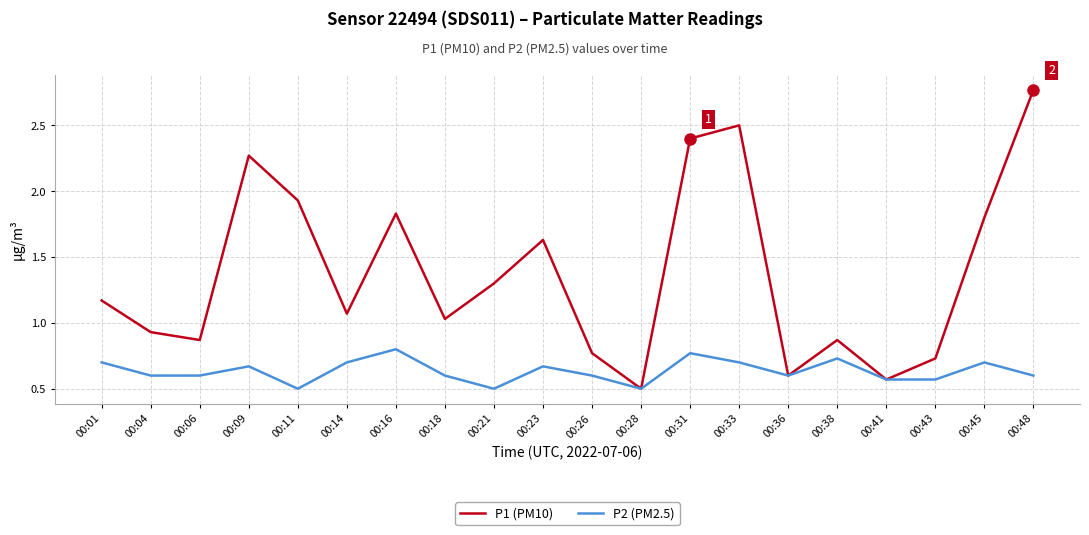

Which category has the lowest value in the P1 (PM10) series?

00:28